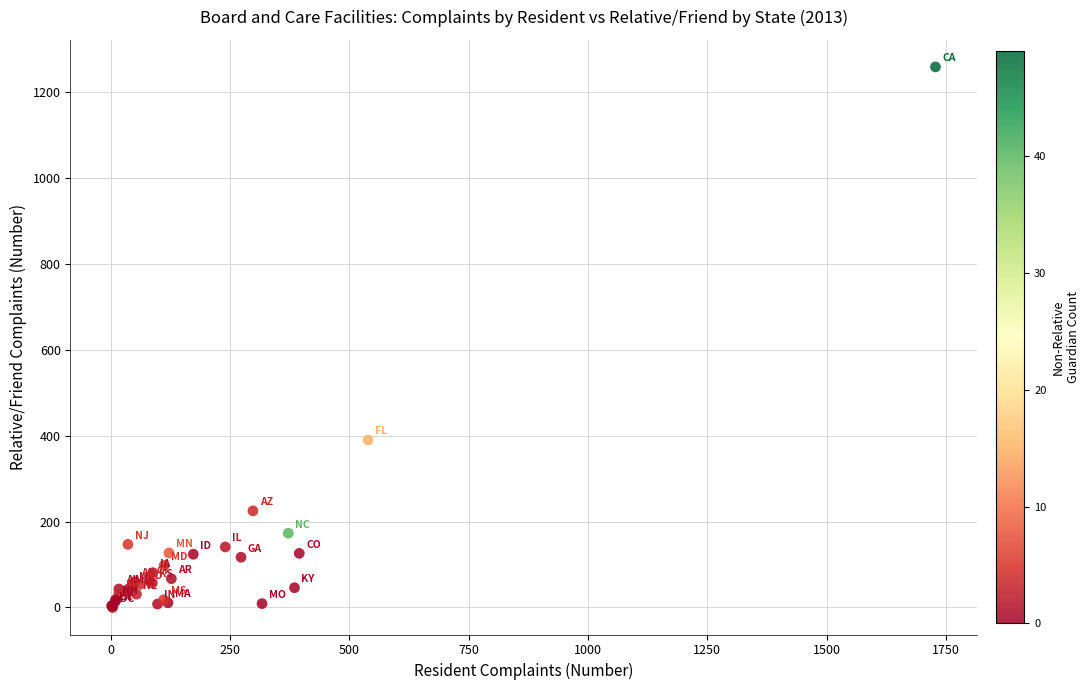

What Y value in the scatter plot is closest to 629?

390